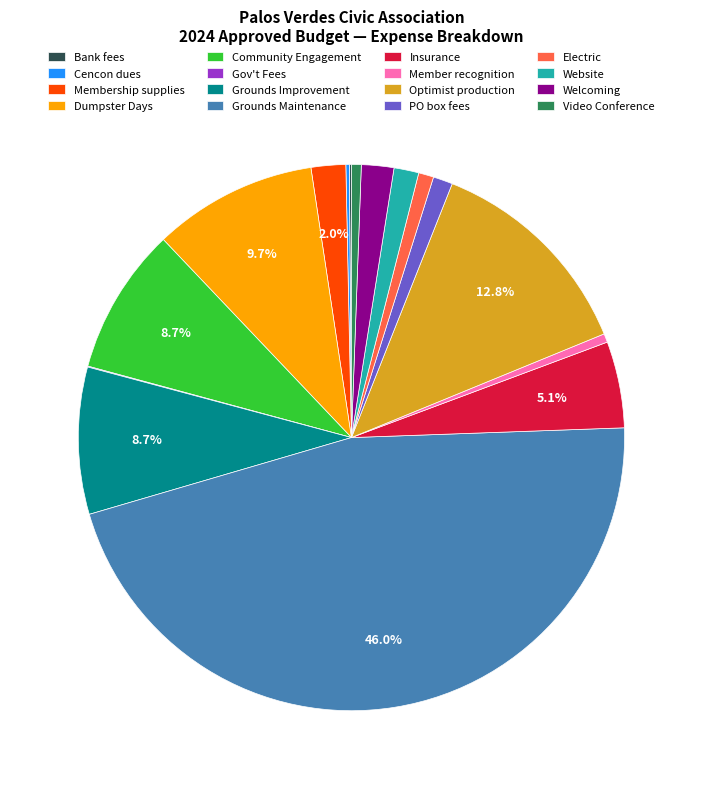

Do Member recognition and Grounds Improvement together represent more than half of the pie?

No